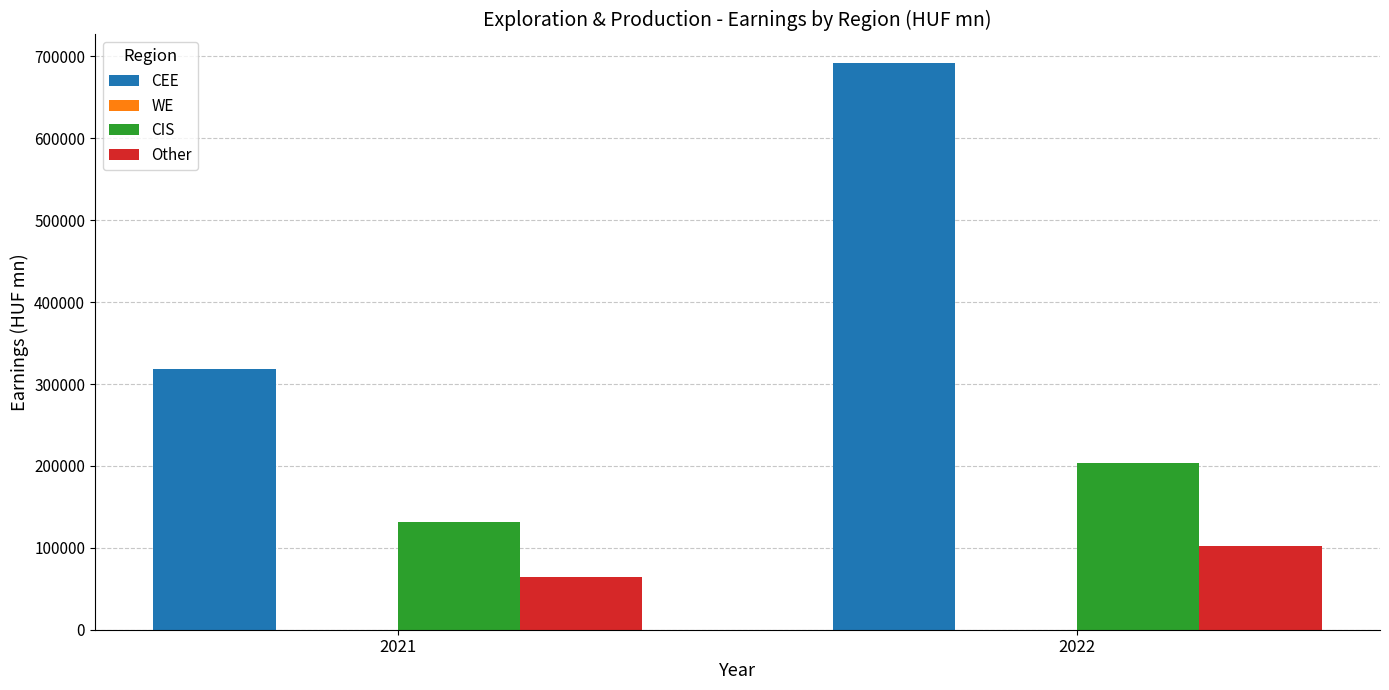

What is the difference between the CIS values at 2021 and 2022?

72245.9